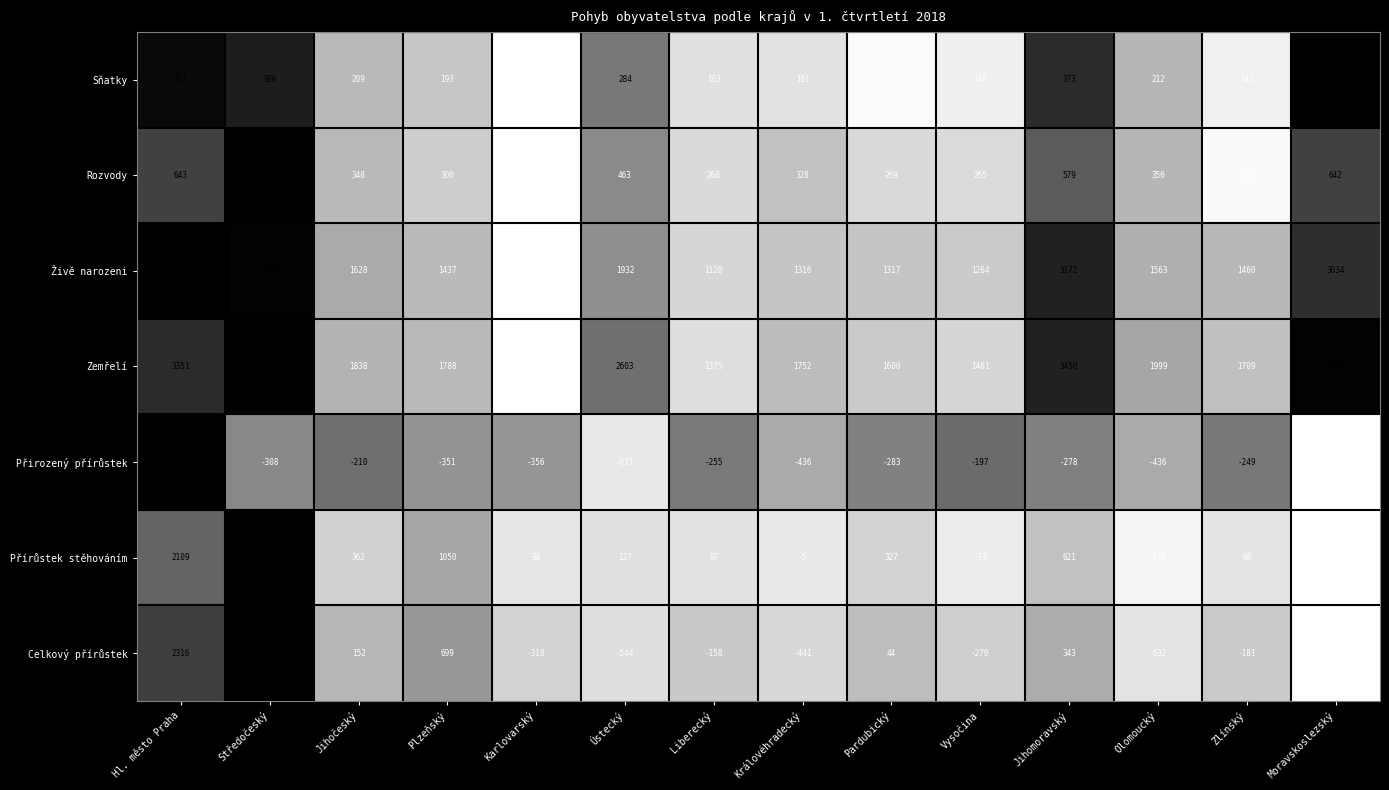

List the series in order of their peak value, lowest first.

Přirozený přírůstek, Sňatky, Rozvody, Celkový přírůstek, Živě narozeni, Přírůstek stěhováním, Zemřelí